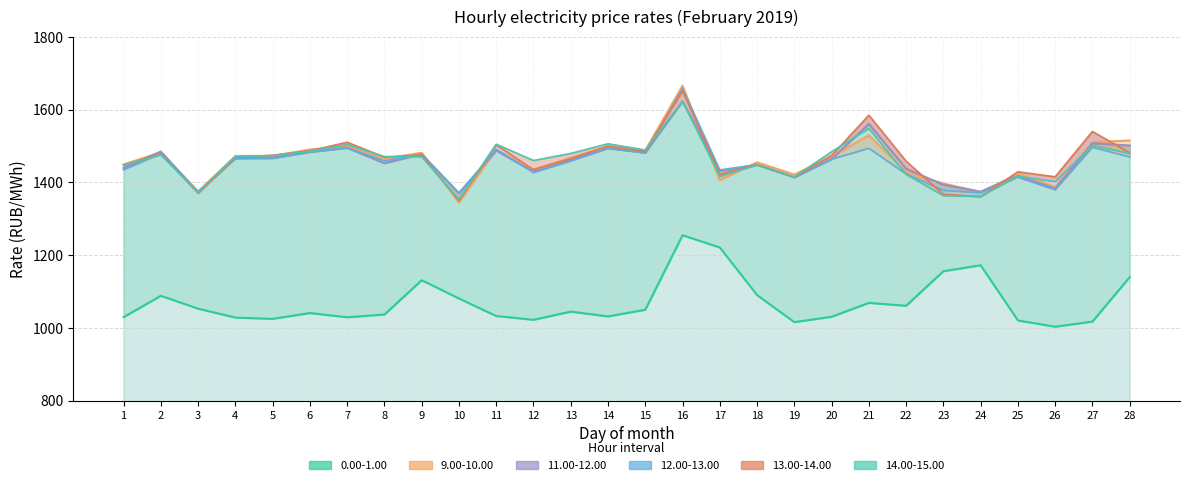

How many data points does each series have?

28